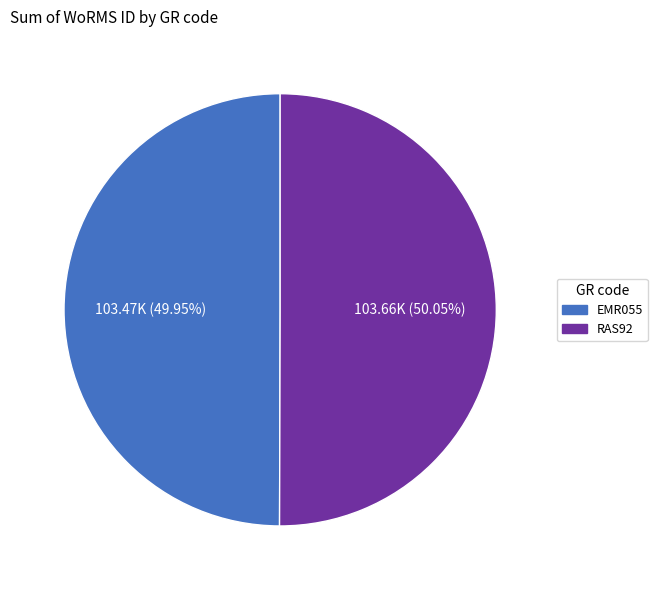

Is there a majority slice in this chart?

Yes